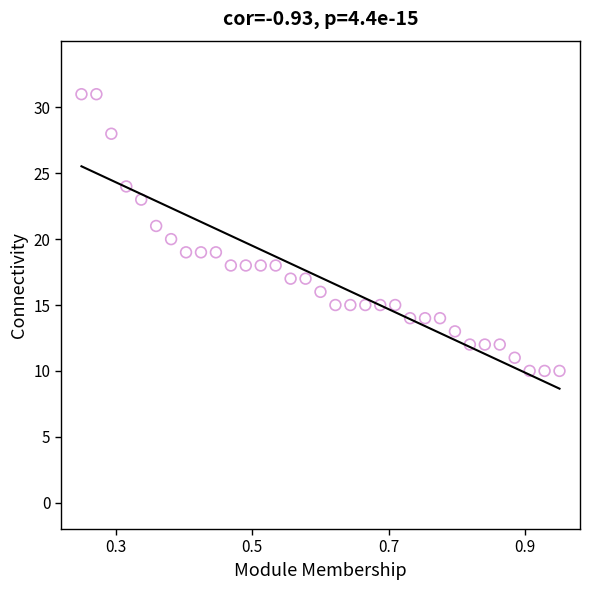

Count the number of points in this scatter plot.

33